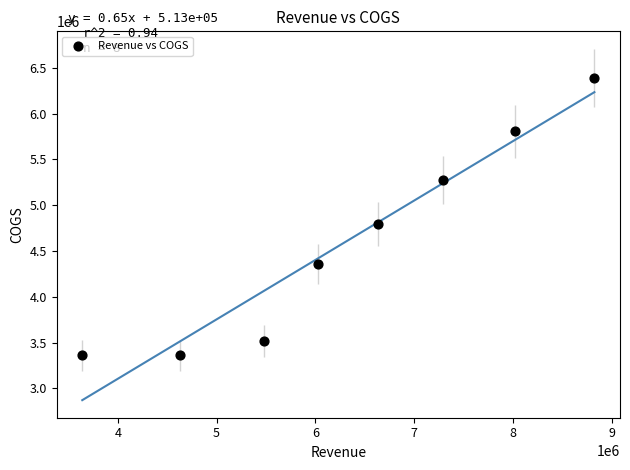

What is the range of X values (max minus min)?

5185594.8